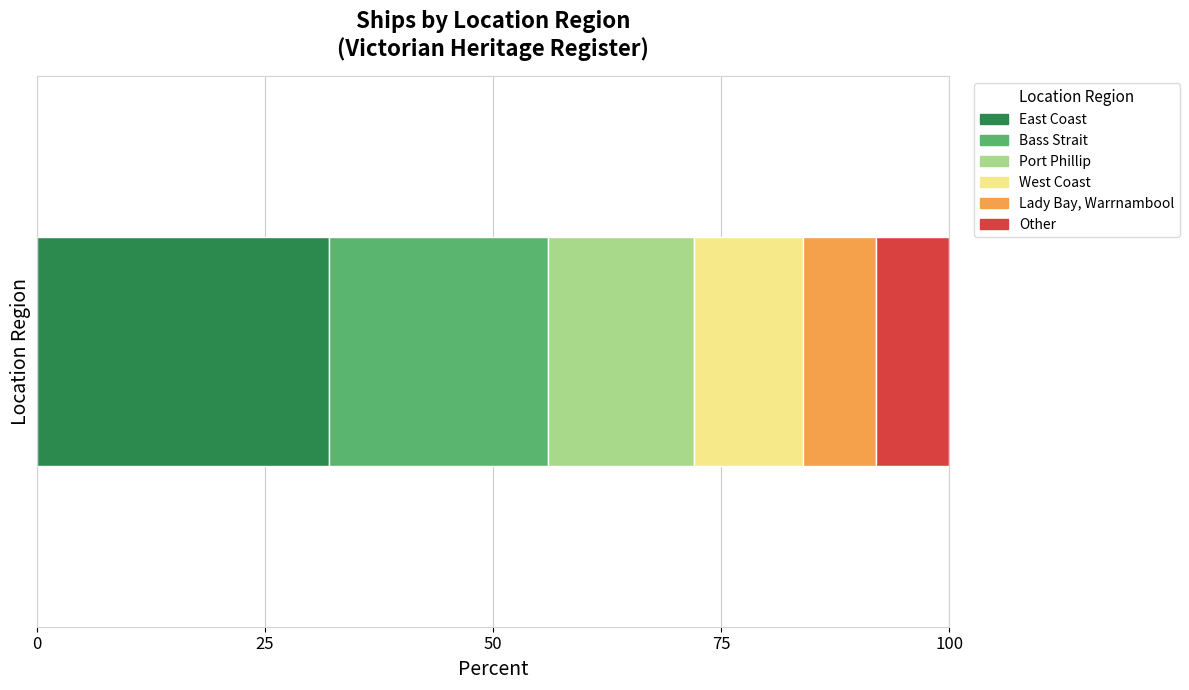

What is the minimum value for East Coast?

32